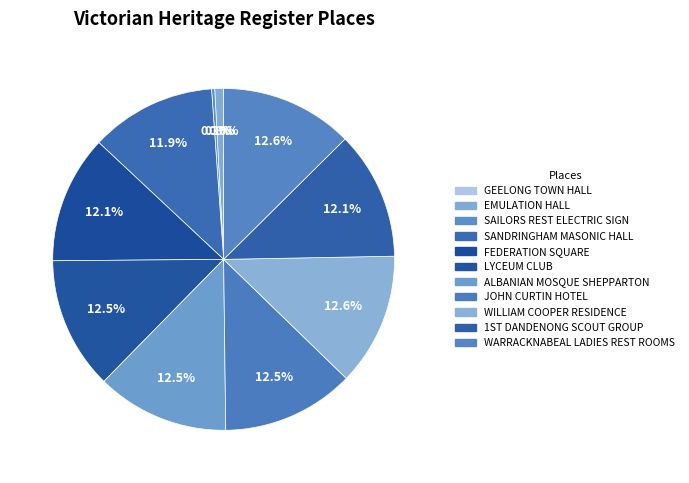

Is WARRACKNABEAL LADIES REST ROOMS the majority of the pie?

No